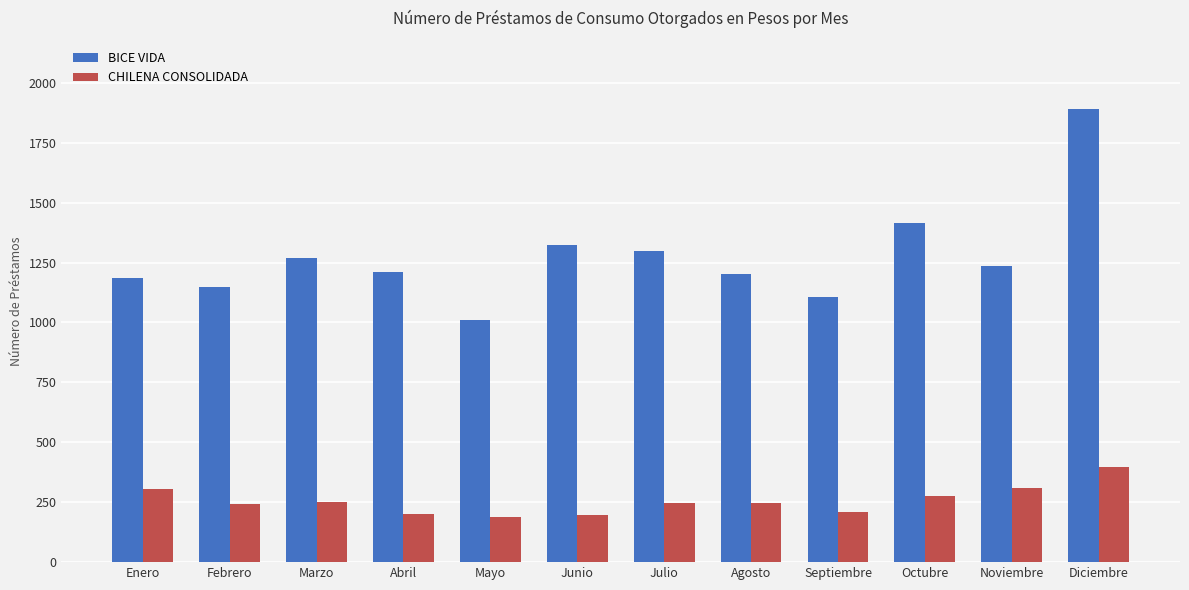

What is the spread (max minus min) of values at Septiembre?

897